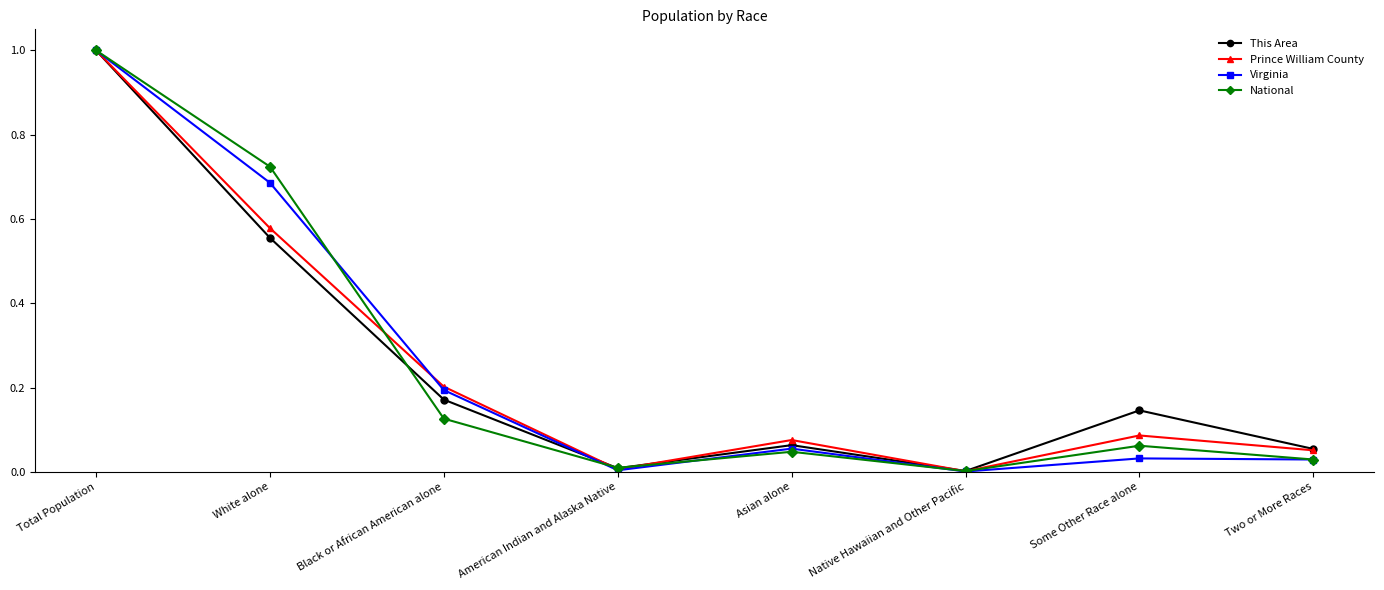

What is the approximate value of Prince William County at Total Population?

1.0